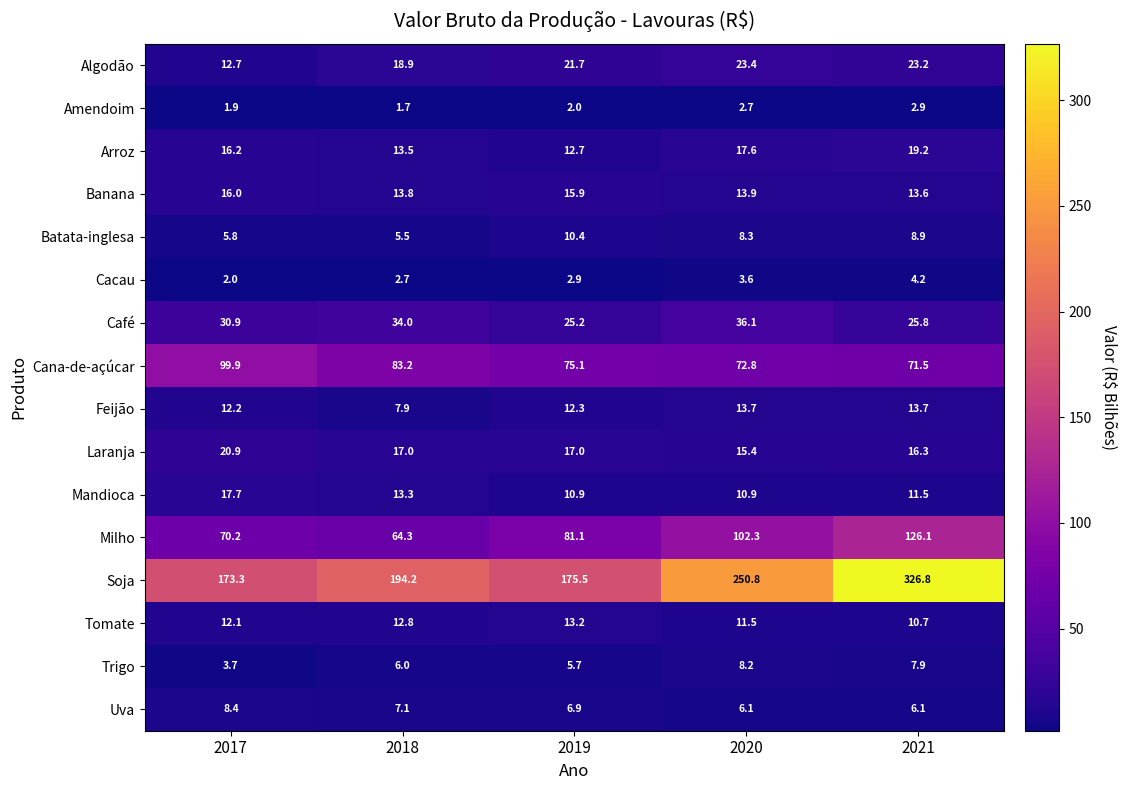

How many categories are shown in the chart?

5